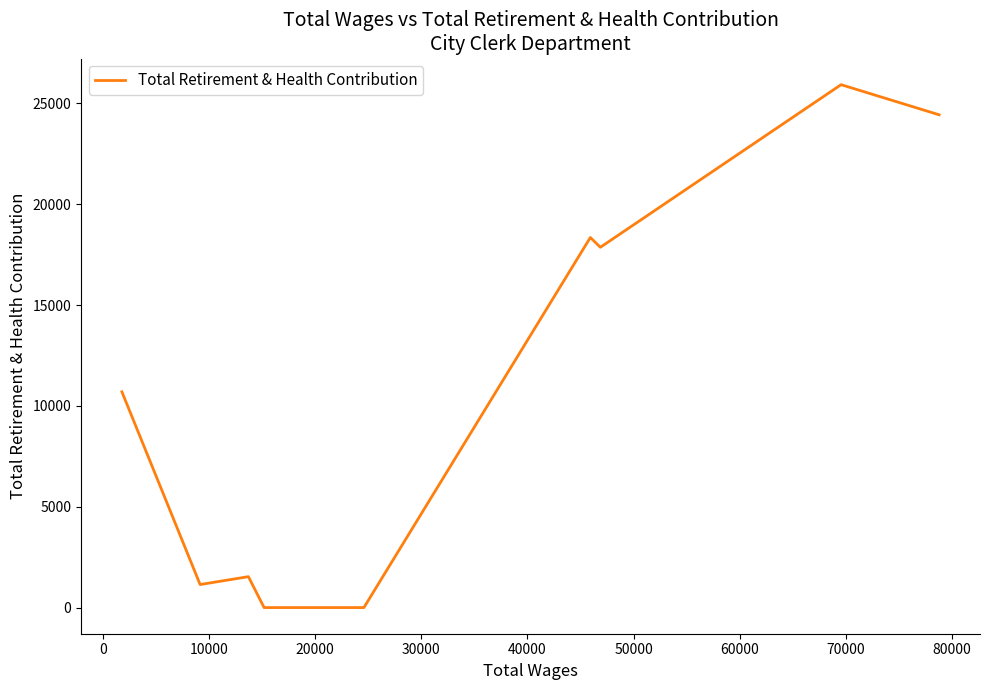

What is the maximum value shown in the chart?

25925